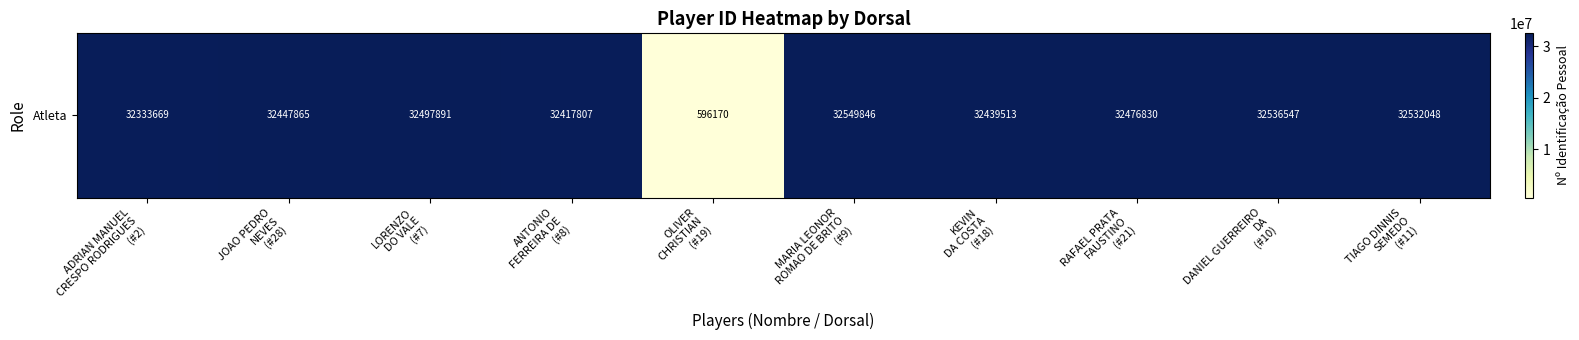

Where is the data nearest to the value 16573008?

ADRIAN MANUEL
CRESPO RODRIGUES
(#2)